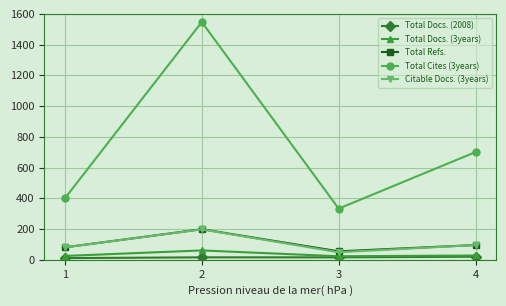

What are all the series names shown in the legend?

Total Docs. (2008), Total Docs. (3years), Total Refs., Total Cites (3years), Citable Docs. (3years)